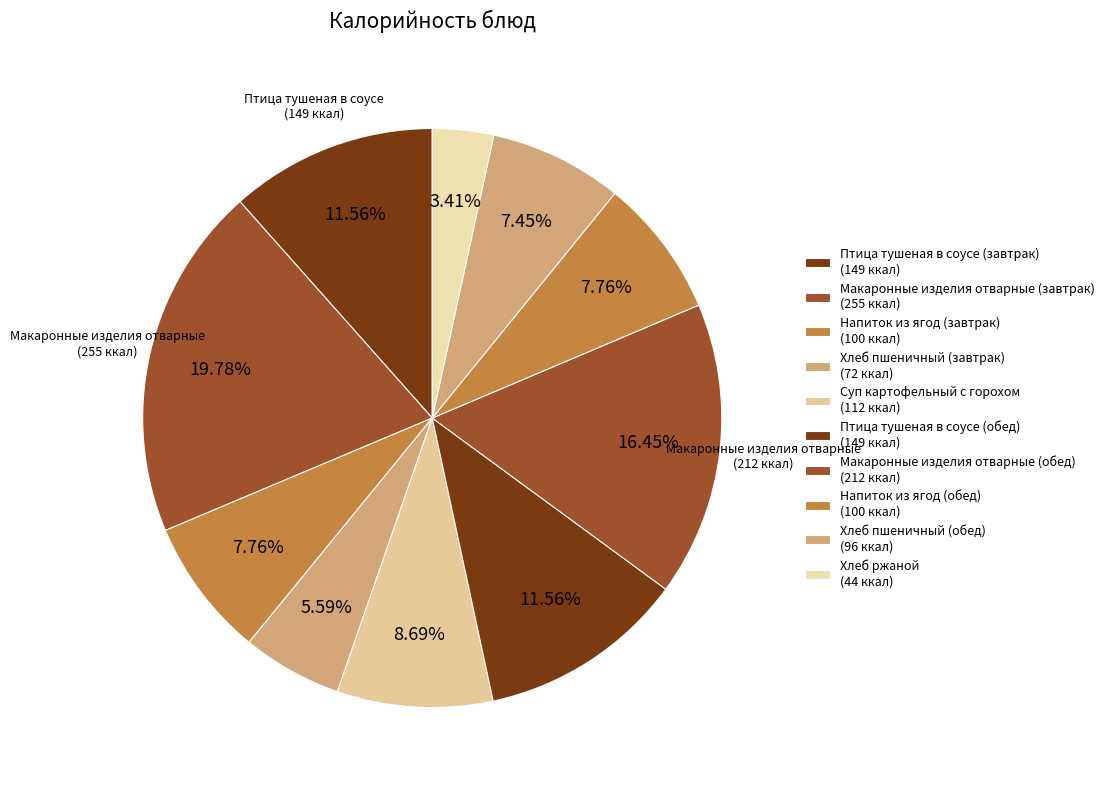

Is it true that Птица тушеная в соусе (завтрак) is 12% of the pie?

True